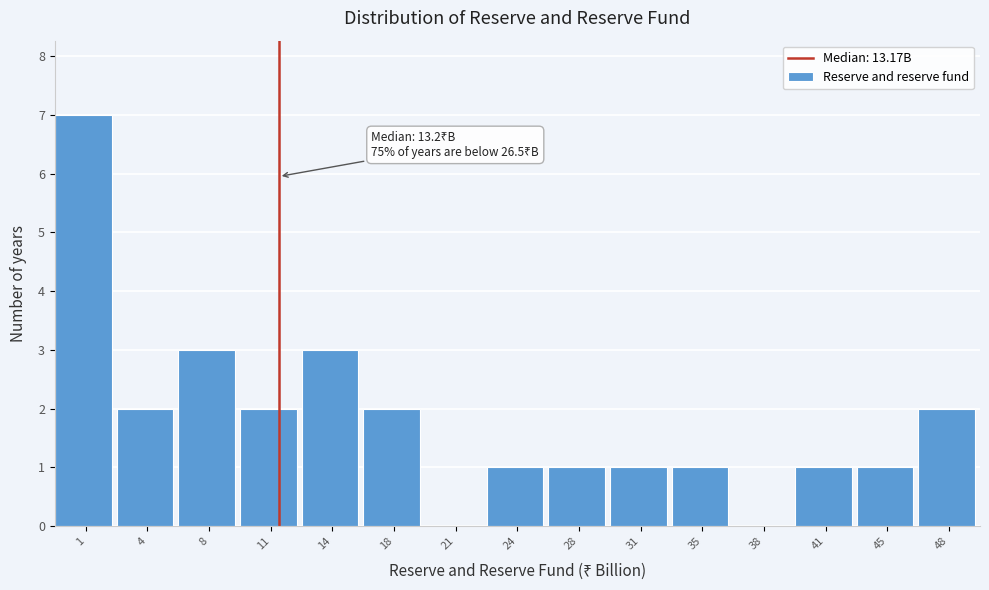

Reading right to left, extract all data points from this chart.

48=2	45=1	41=1	38=0	35=1	31=1	28=1	24=1	21=0	18=2	14=3	11=2	8=3	4=2	1=7